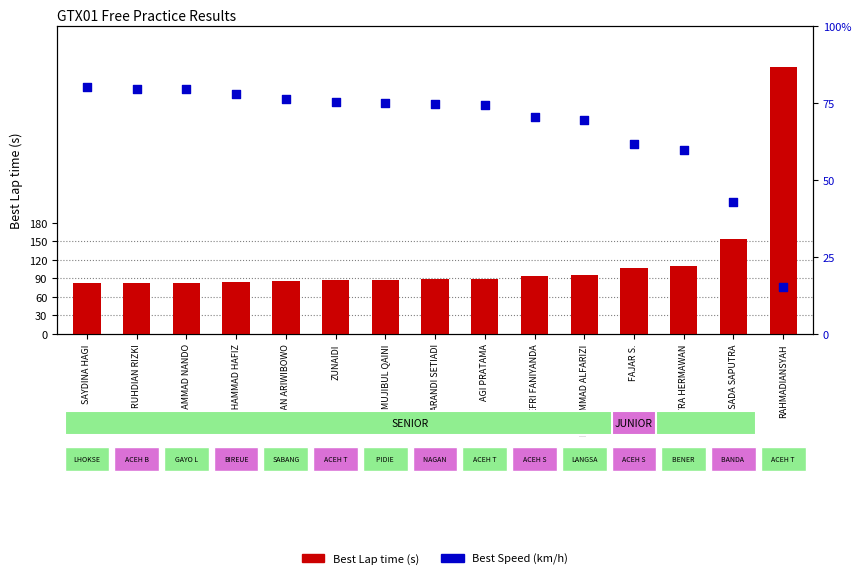

Which series contains the lowest Y value?

Best Speed (km/h)